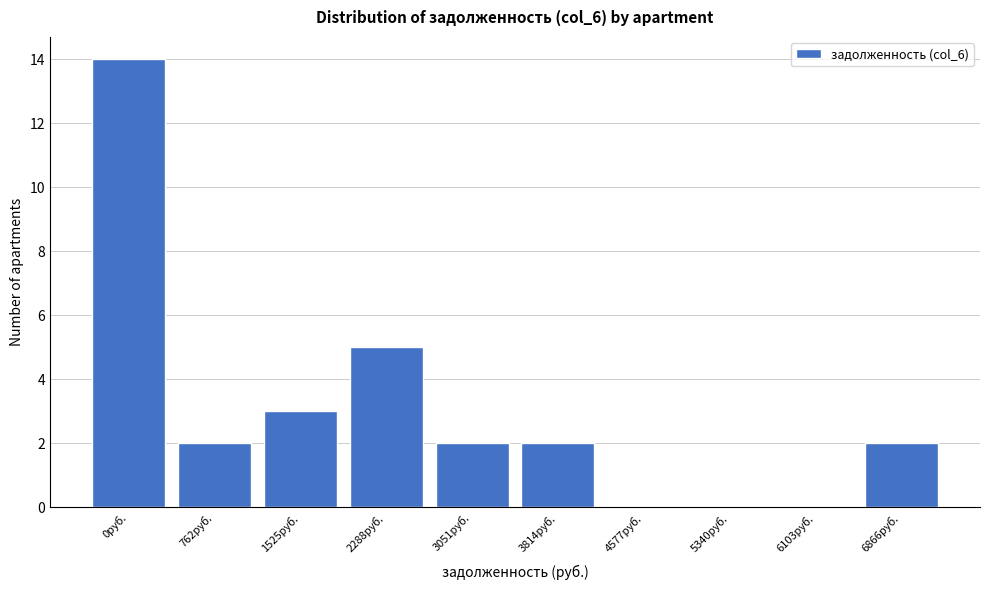

Reading left to right, transcribe all the data shown in this chart.

0руб.=14	762руб.=2	1525руб.=3	2288руб.=5	3051руб.=2	3814руб.=2	4577руб.=0	5340руб.=0	6103руб.=0	6866руб.=2